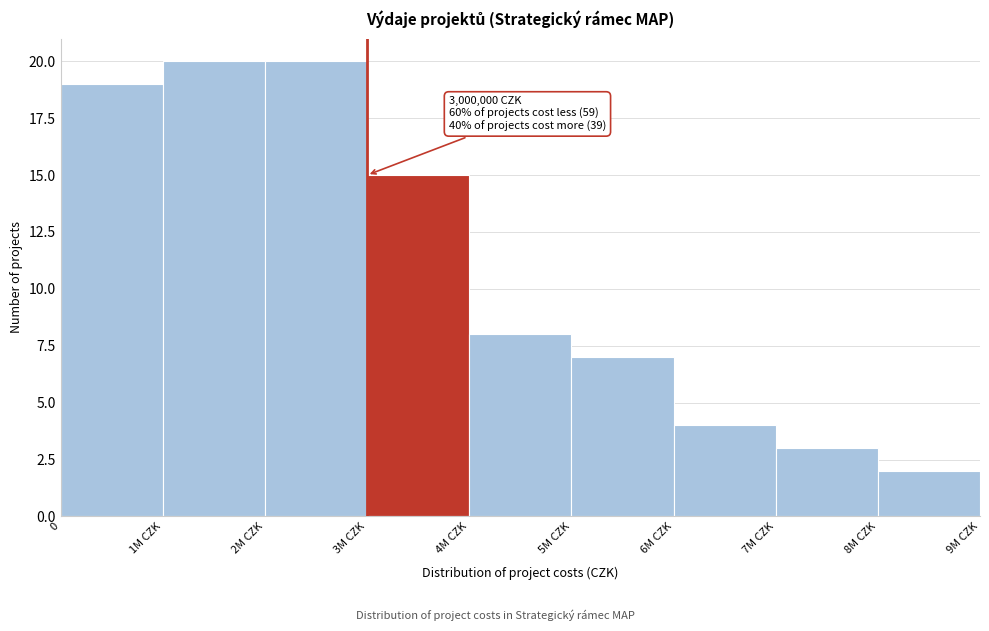

Reading right to left, what are all the values shown in this chart?

2	3	4	7	8	15	20	20	19